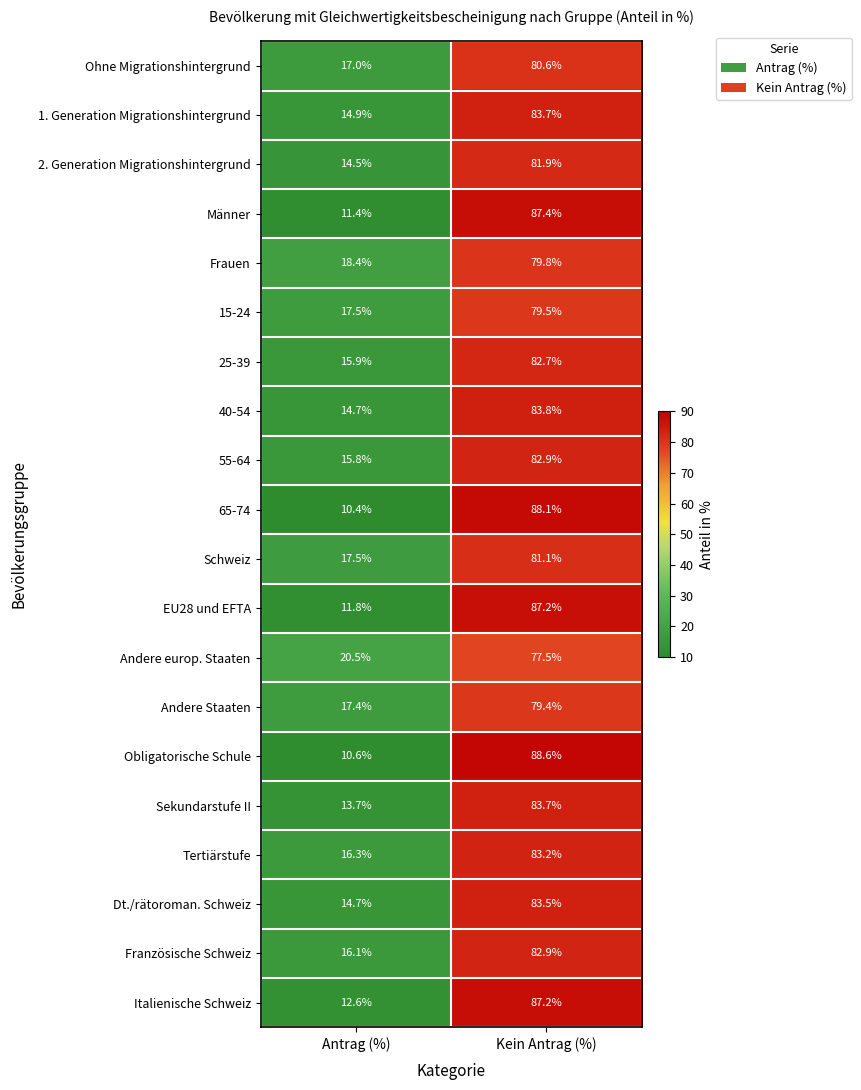

What is the maximum value for Männer?

87.4